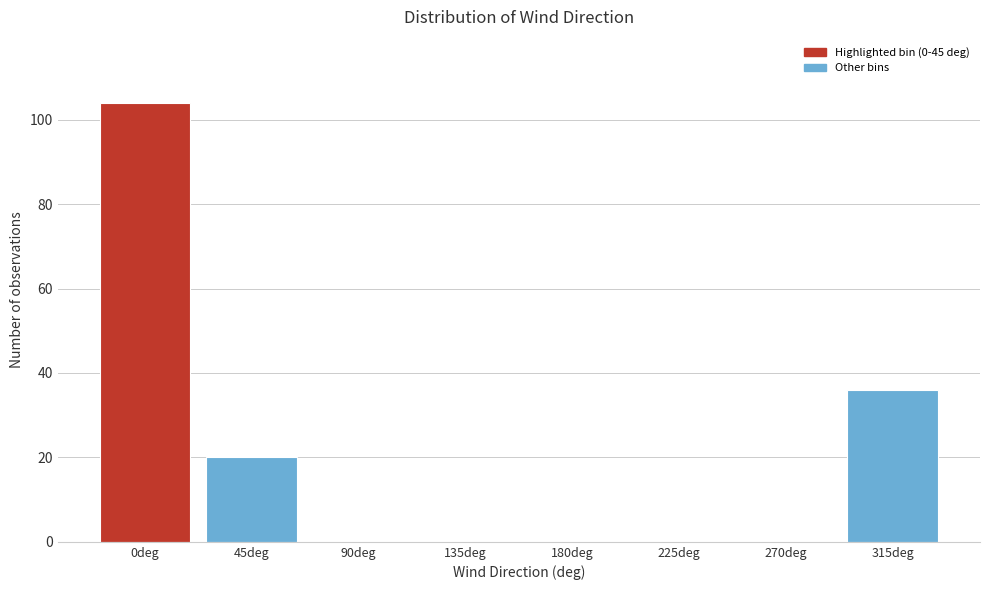

Reading left to right, transcribe all the data shown in this chart.

0deg=104	45deg=20	90deg=0	135deg=0	180deg=0	225deg=0	270deg=0	315deg=36